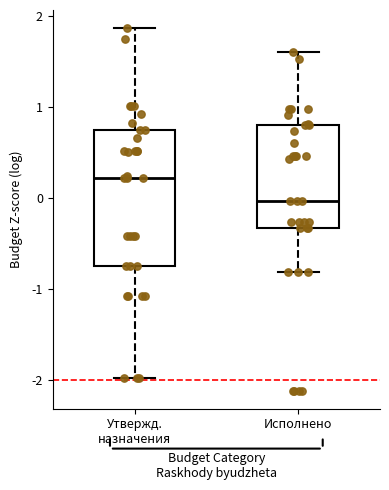

Which box has the highest median line?

Утвержд. назначения